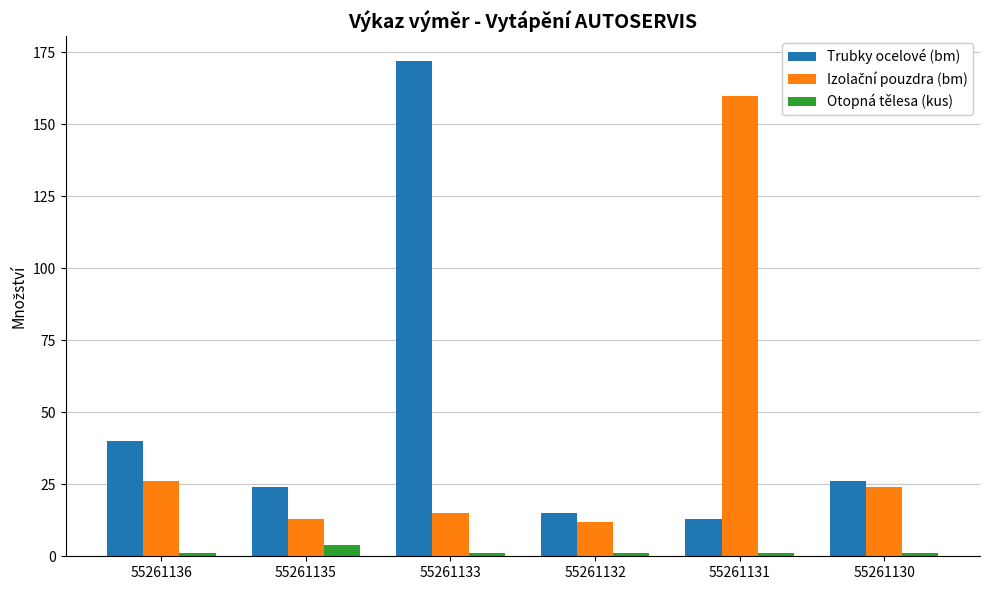

Which series has the largest range (max minus min)?

Trubky ocelové (bm)